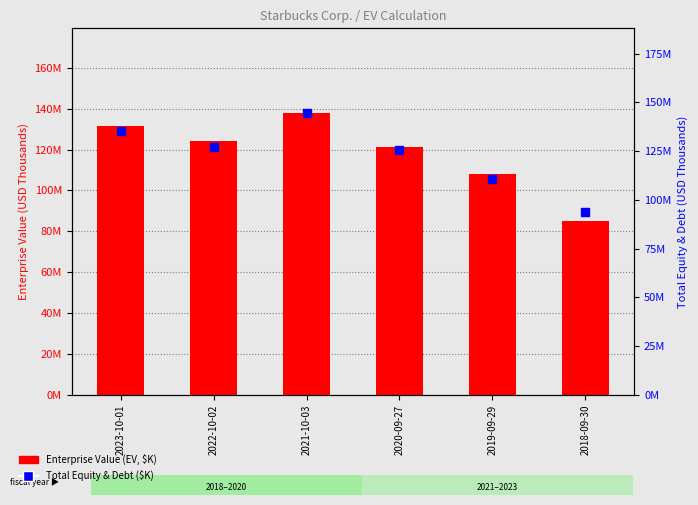

What are all the series names shown in the legend?

Enterprise Value (EV, $K), Total Equity & Debt ($K)